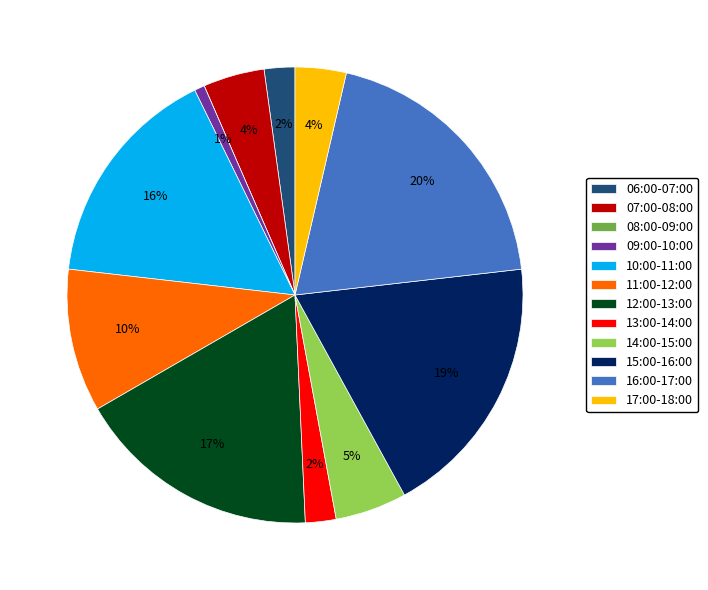

True or false: 07:00-08:00 accounts for 4% of the total.

True